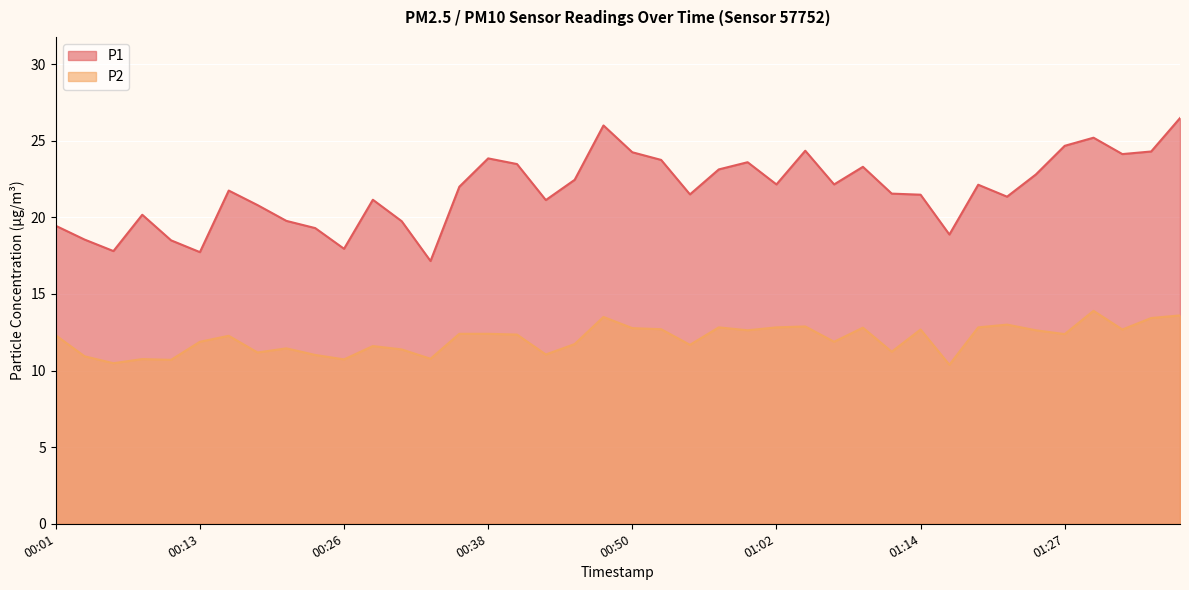

What is the label of the 8th point from the right?

01:19